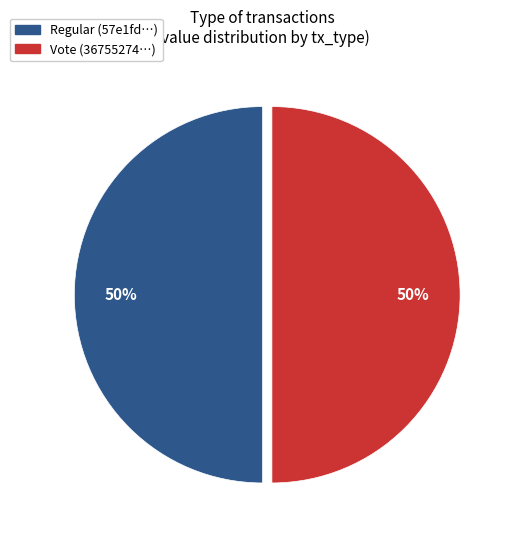

The Vote slice represents 90% of the pie. True or false?

False